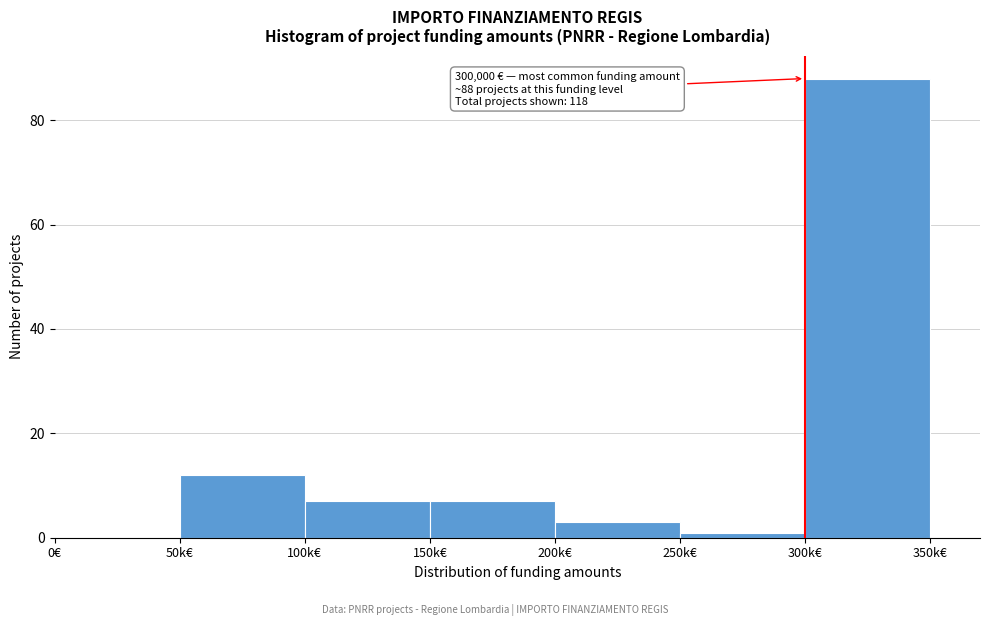

Reading right to left, extract all data points from this chart.

300k€=88	250k€=1	200k€=3	150k€=7	100k€=7	50k€=12	0€=0